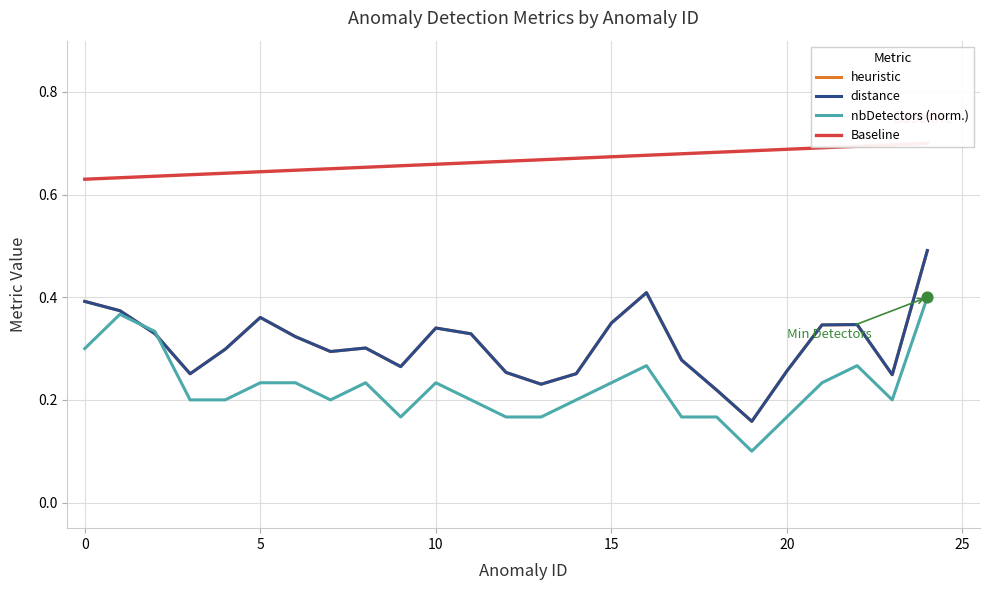

At how many categories does at least one series exceed 0?

25